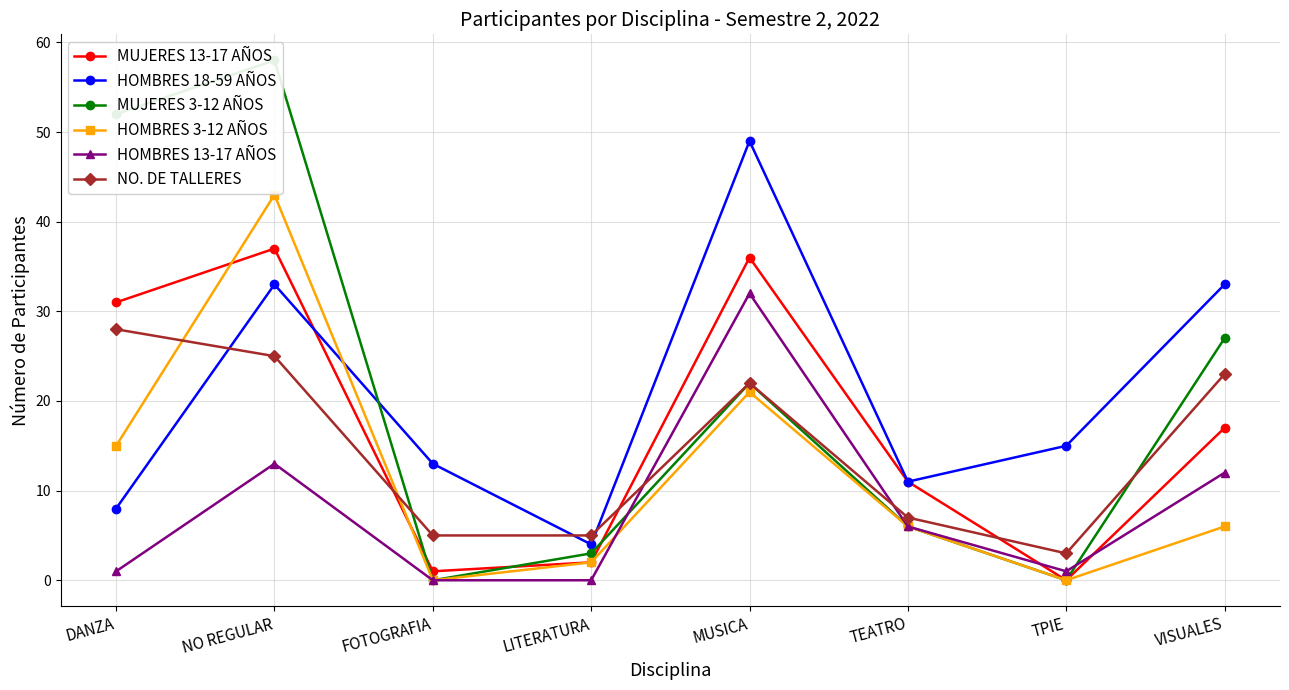

Reading right to left, transcribe all the data shown in this chart.

MUJERES 13-17 AÑOS: 17	0	11	36	2	1	37	31
HOMBRES 18-59 AÑOS: 33	15	11	49	4	13	33	8
MUJERES 3-12 AÑOS: 27	0	6	22	3	0	58	52
HOMBRES 3-12 AÑOS: 6	0	6	21	2	0	43	15
HOMBRES 13-17 AÑOS: 12	1	6	32	0	0	13	1
NO. DE TALLERES: 23	3	7	22	5	5	25	28